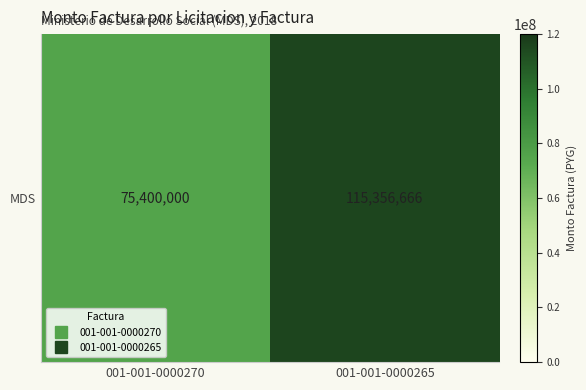

The chart shows a value of 56182157 at 001-001-0000265. True or false?

False